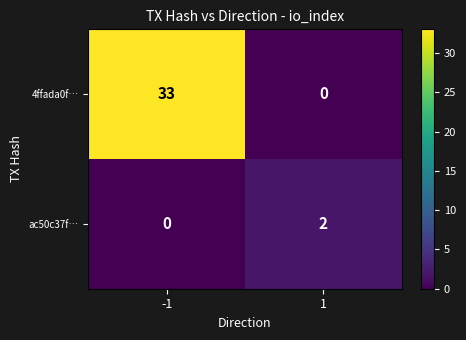

Rank the series by their maximum value, from lowest to highest.

ac50c37f…, 4ffada0f…